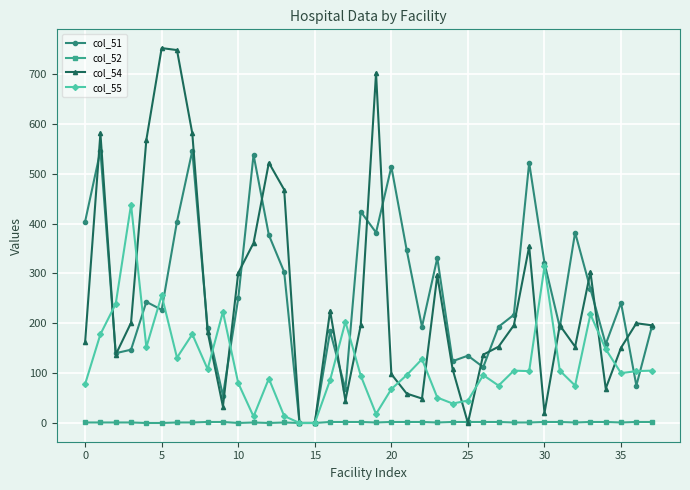

Rank the series by their maximum value, from lowest to highest.

col_52, col_55, col_51, col_54